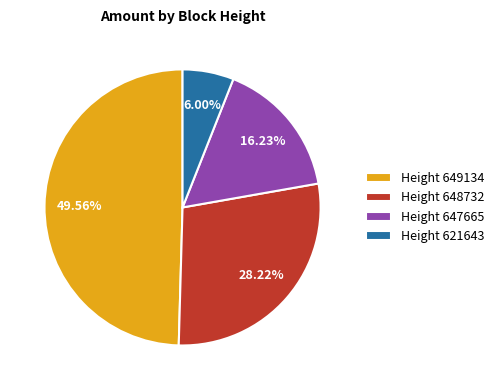

Rank the categories by value from lowest to highest.

Height 621643, Height 647665, Height 648732, Height 649134